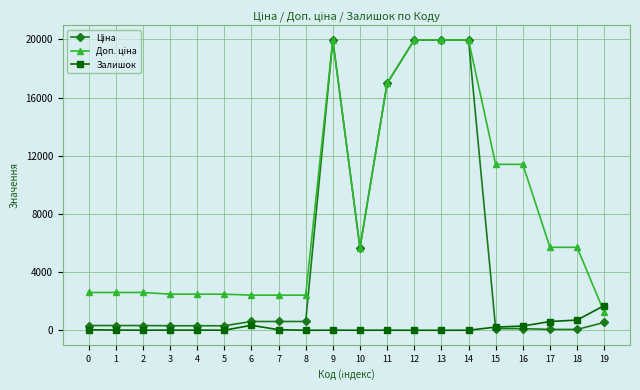

What is the maximum value for Залишок?

1697.0